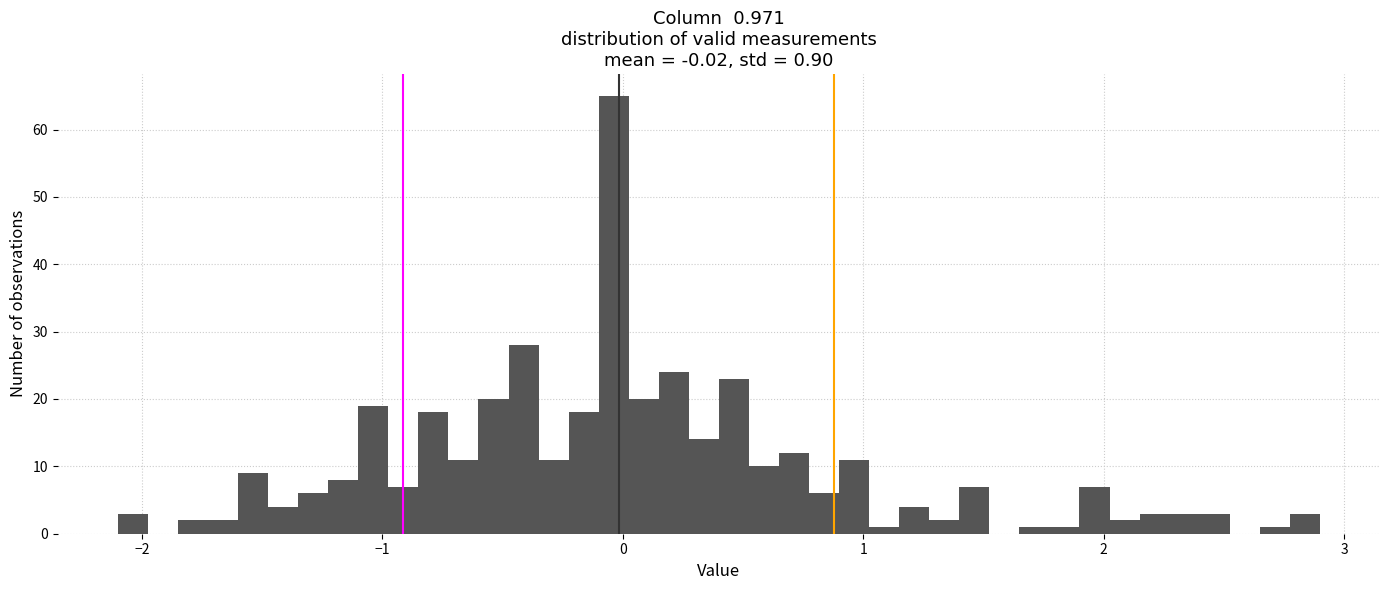

Around what value on the x-axis is the tallest bar? Give the approximate position of its centre, as read against the axis.

0.0